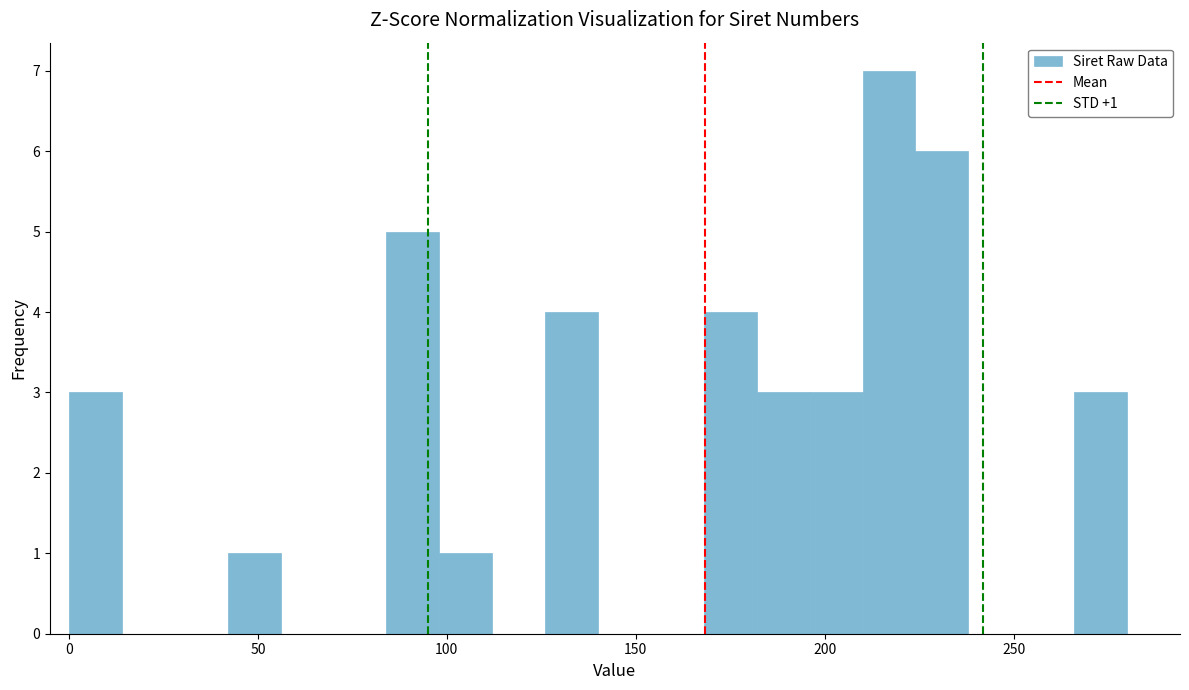

Around what value on the x-axis is the tallest bar? Give the approximate position of its centre, as read against the axis.

215